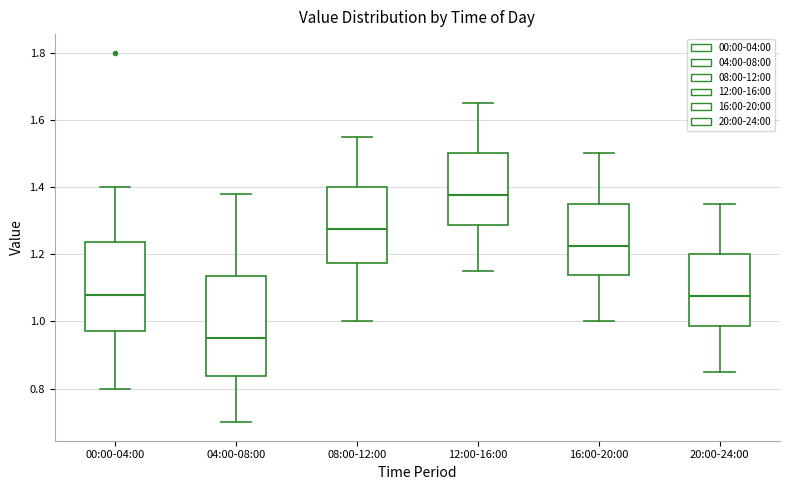

Where is the upper edge of the box for 20:00-24:00 on the y-axis? The values are not printed on the chart, so give them approximately, as read against the axis.

1.20